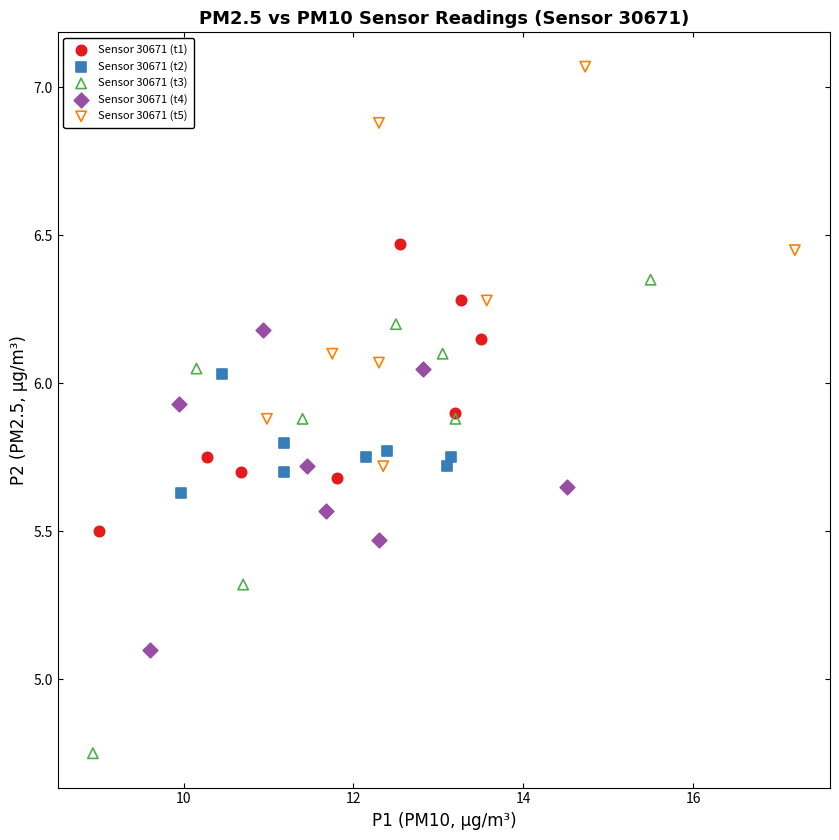

Which series has the widest spread of Y values?

Sensor 30671 (t3)